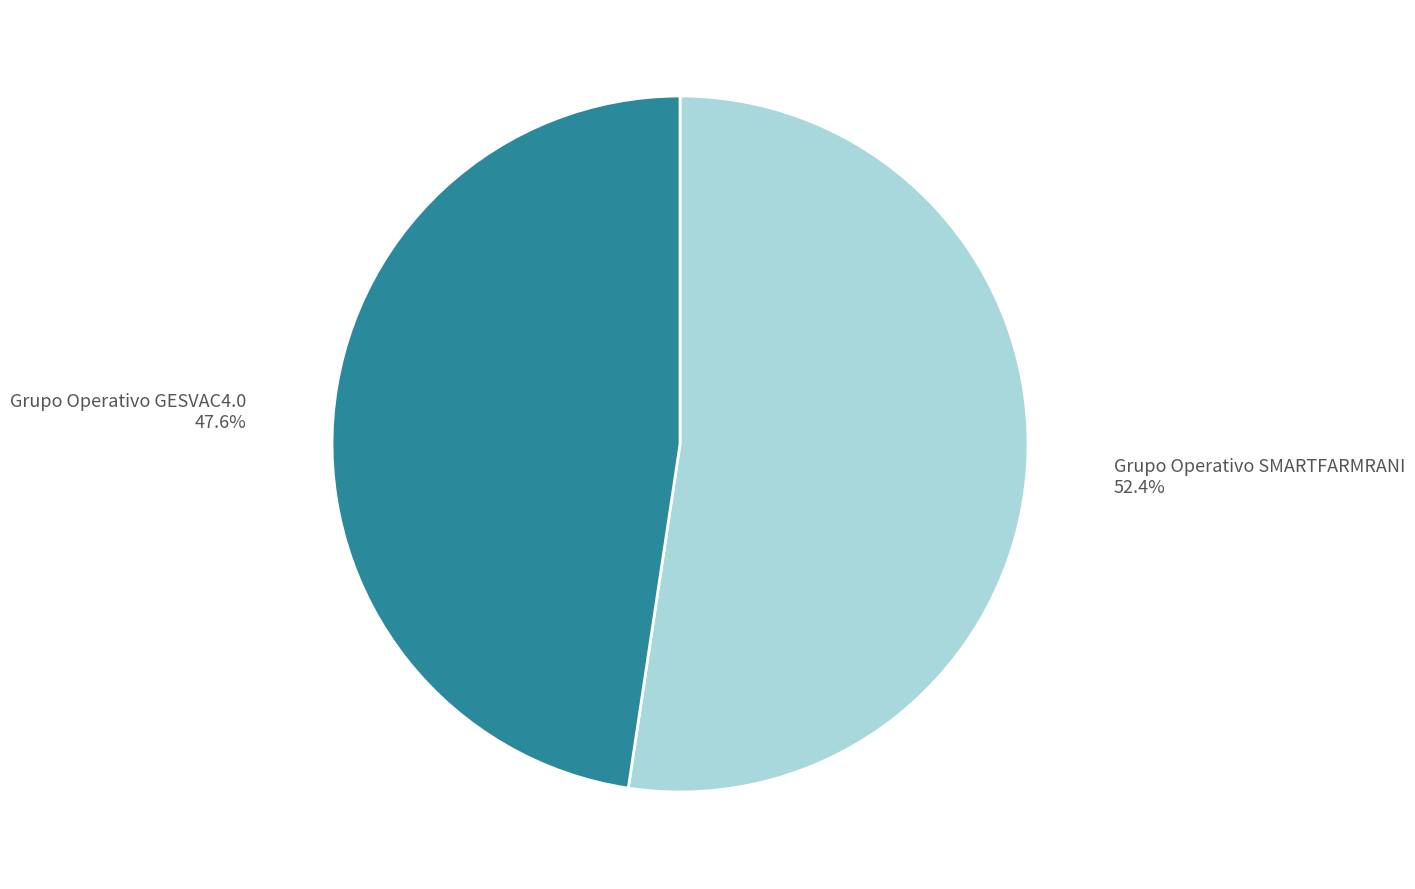

What percentage is NOT represented by Grupo Operativo GESVAC4.0?

52.4%